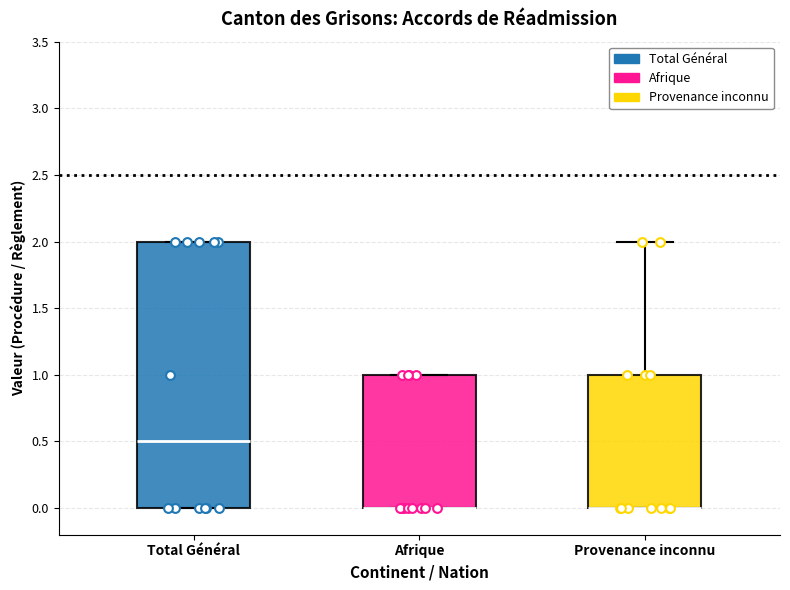

Reading left to right, read every box against the y-axis: the position of its median line, the range the box covers, and the ends of its whiskers. The values are not printed on the chart, so give them approximately, as read against the axis.

Total Général: median 0.5, box 0.0 to 2.0, whiskers 0.0 to 2.0
Afrique: median 0.0 (drawn on the box's lower edge), box 0.0 to 1.0, whiskers 0.0 to 1.0
Provenance inconnu: median 0.0 (drawn on the box's lower edge), box 0.0 to 1.0, whiskers 0.0 to 2.0